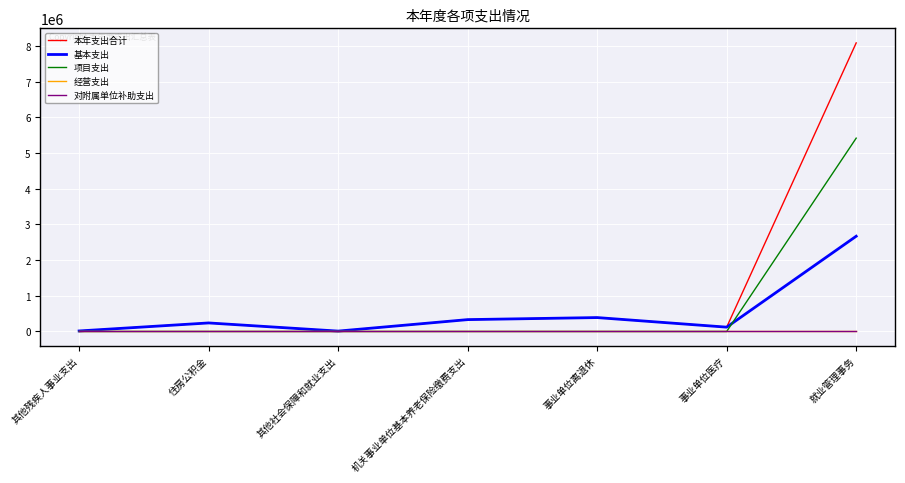

Does the chart display data point markers on the line(s)?

No